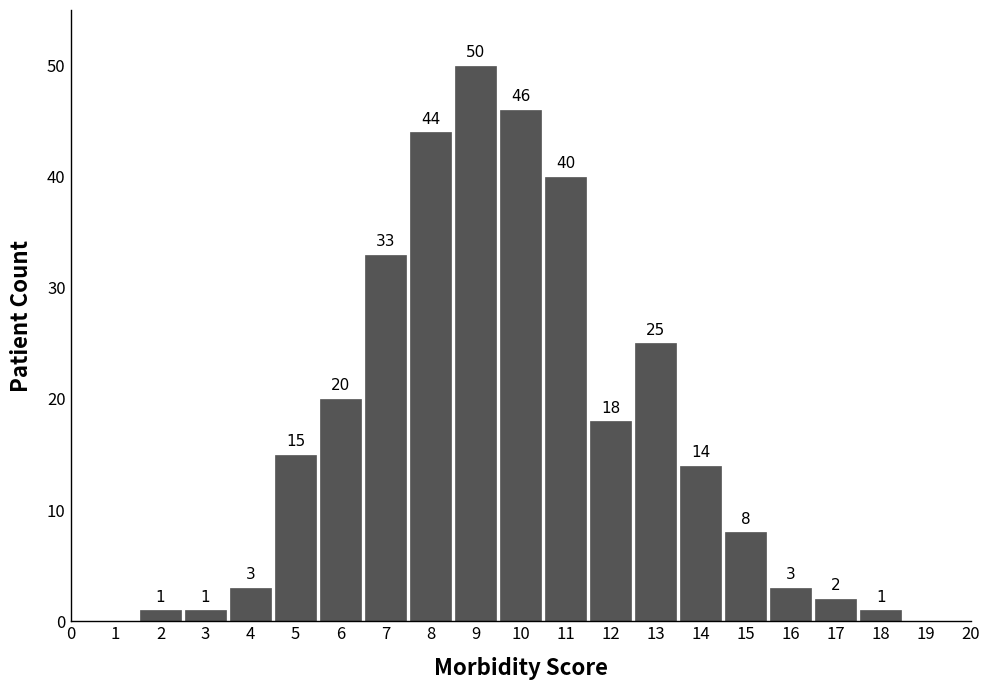

Reading right to left, what are all the values shown in this chart?

18=1	17=2	16=3	15=8	14=14	13=25	12=18	11=40	10=46	9=50	8=44	7=33	6=20	5=15	4=3	3=1	2=1